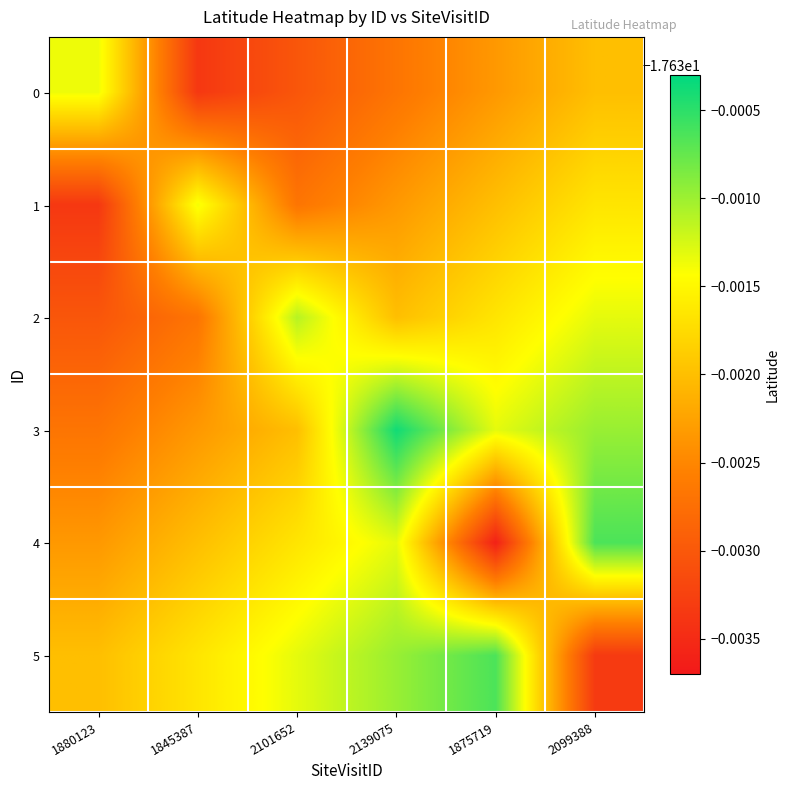

At which category is the sum across all series the highest?

2139075